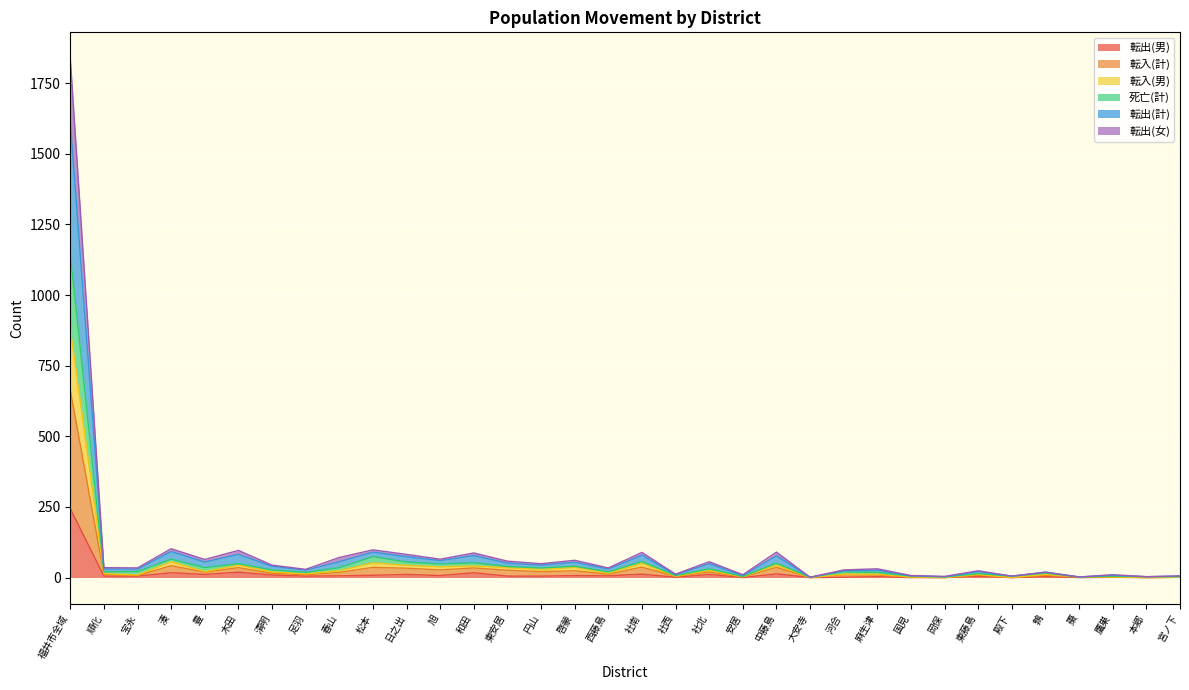

Which label corresponds to the smallest value in the chart?

安居